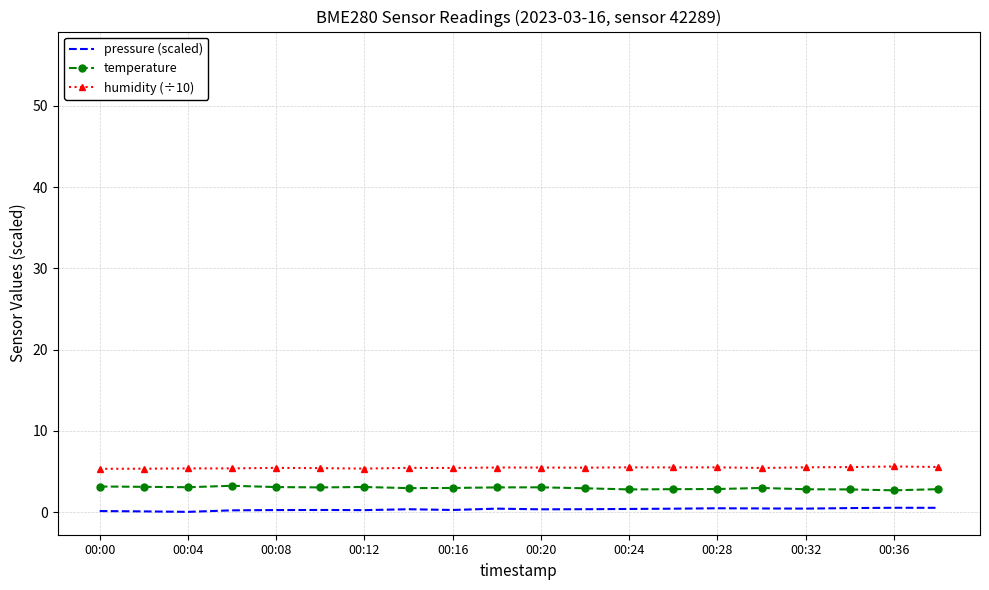

What is the maximum value for temperature?

3.3